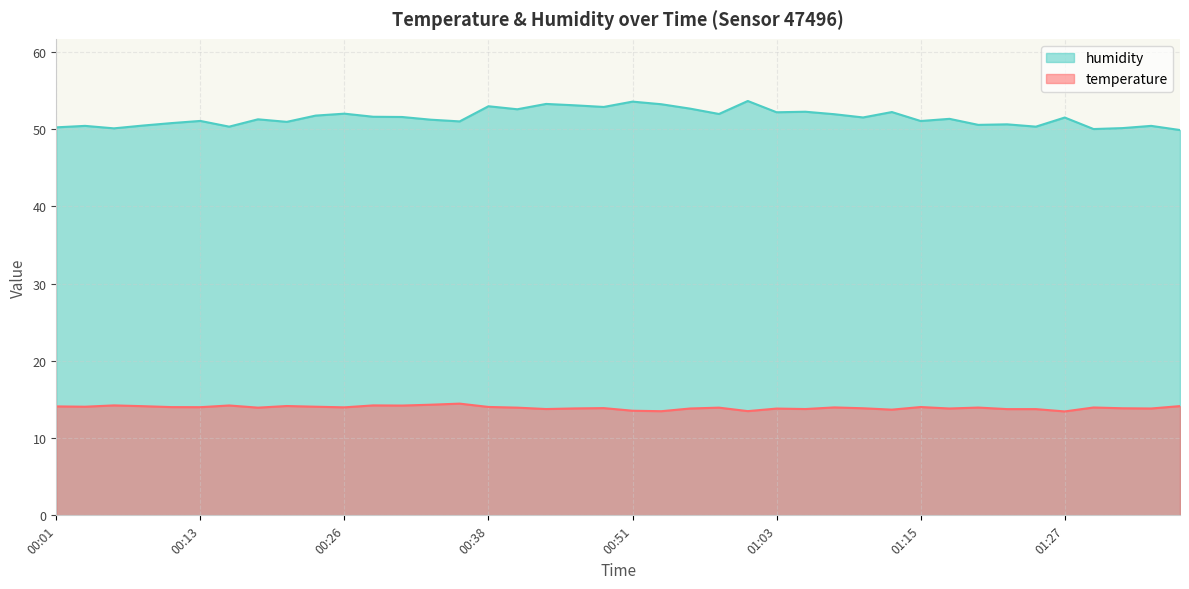

What is the label of the 29th point from the left?

01:10